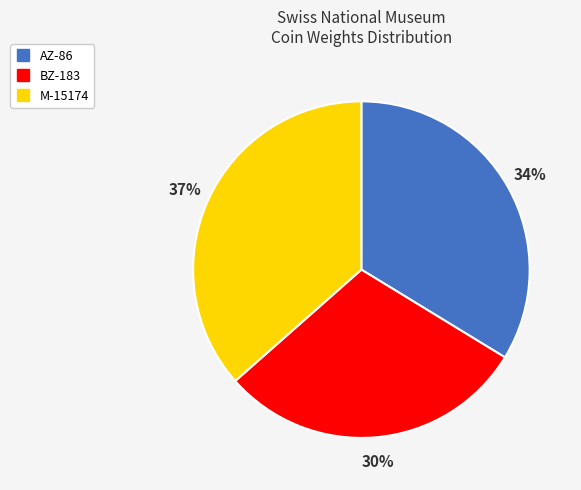

Does AZ-86 account for over 50% of the chart?

No